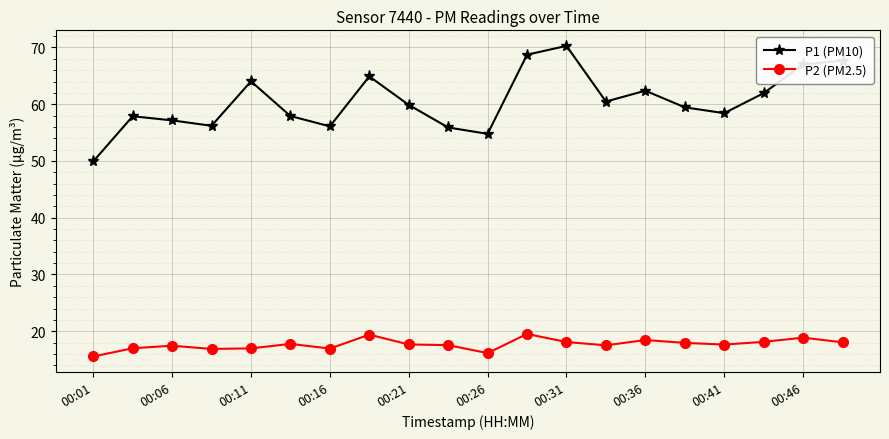

Rank the series by their maximum value, from highest to lowest.

P1 (PM10), P2 (PM2.5)